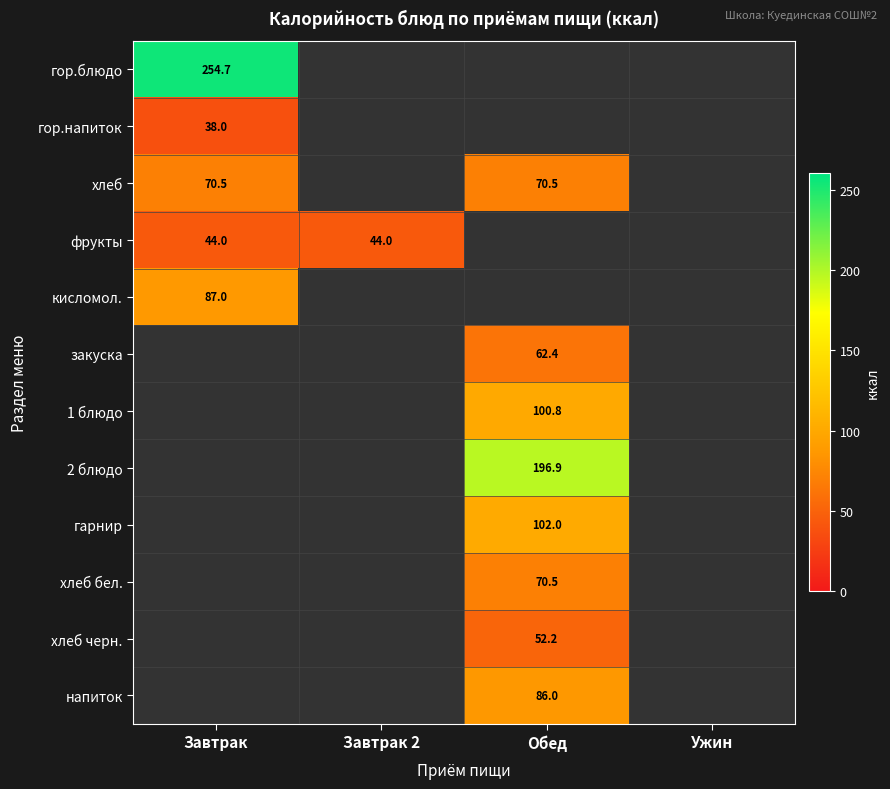

Is it true that фрукты equals 69.5 at Завтрак?

False